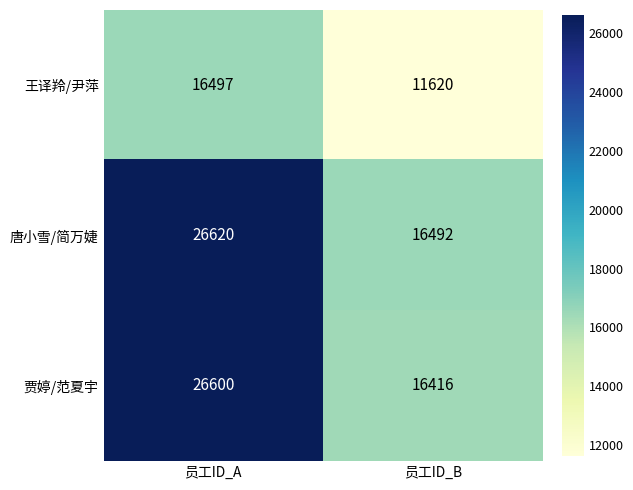

Which series has the largest range (max minus min)?

贾婷/范夏宇